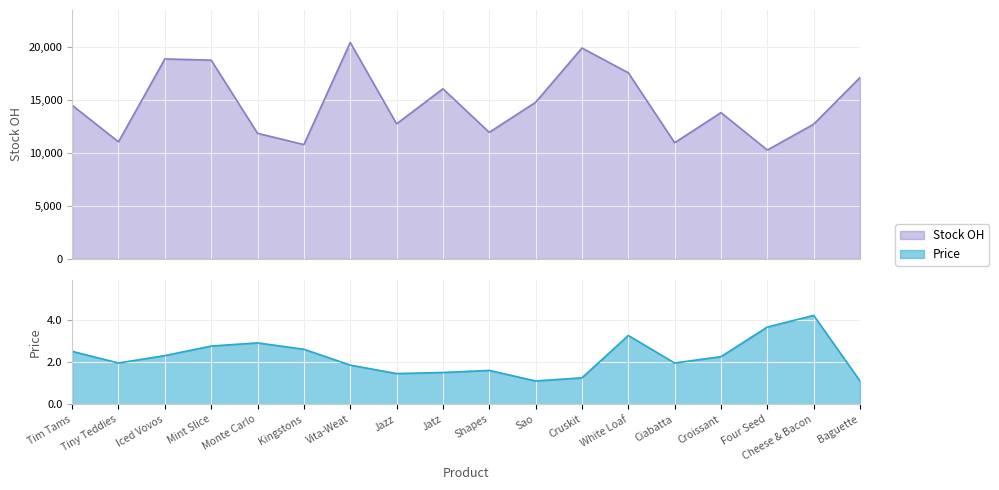

Which series has the largest total across all categories?

Stock OH